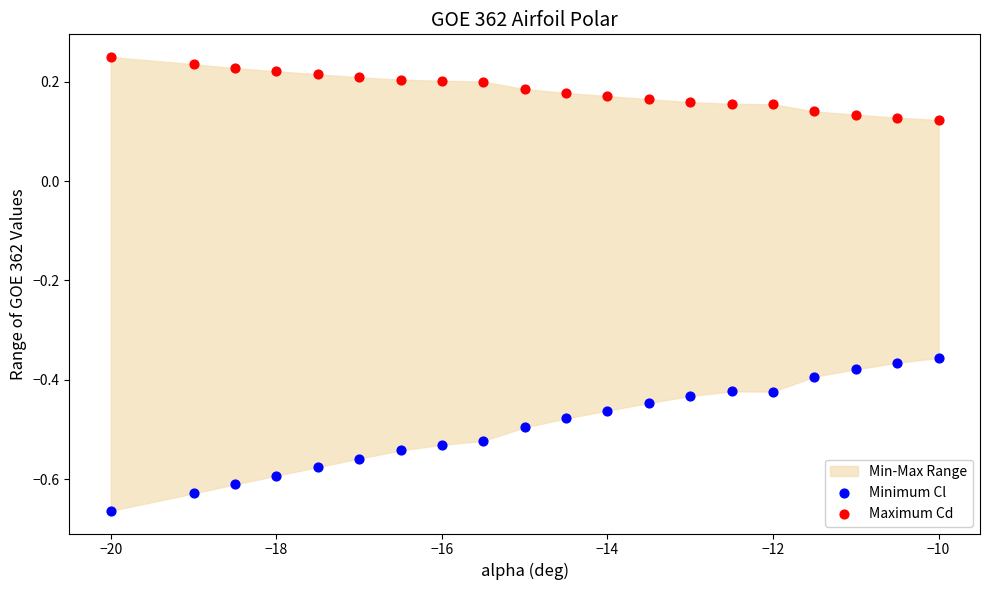

Which series has the largest Y range (max minus min)?

Minimum Cl